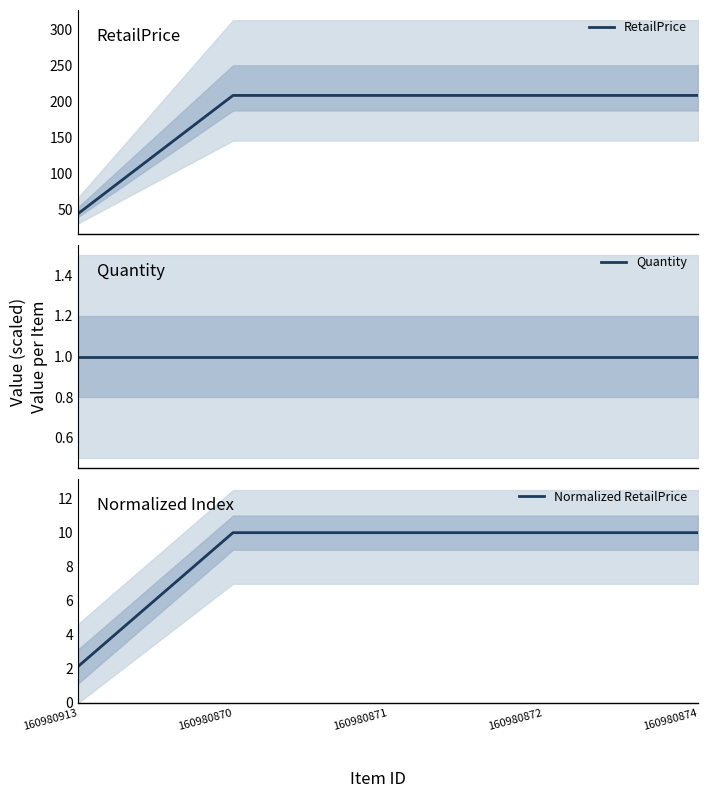

What is the average value of the Normalized RetailPrice series?

8.4